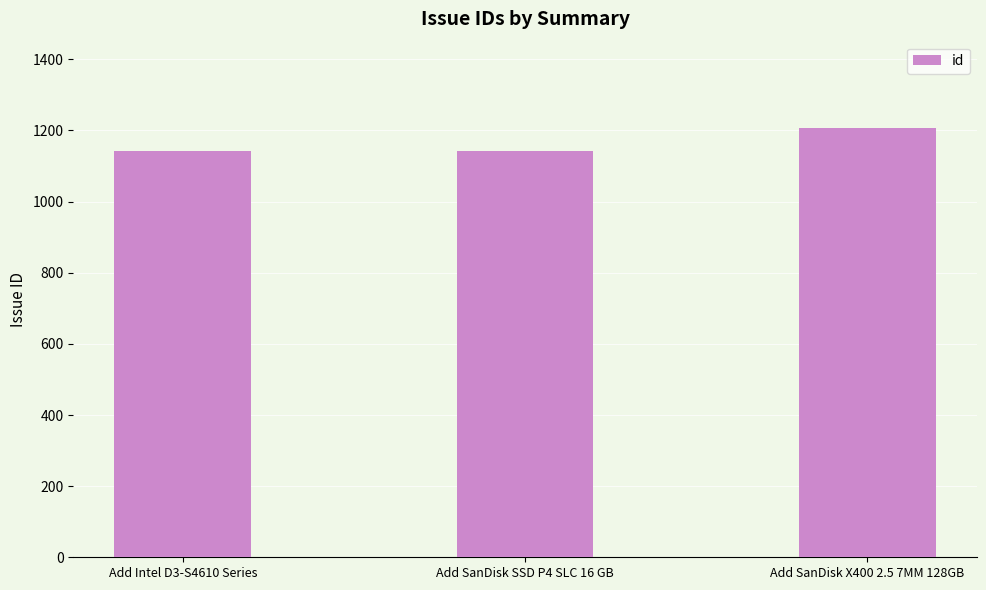

At which label is the value closest to 1174?

Add SanDisk SSD P4 SLC 16 GB